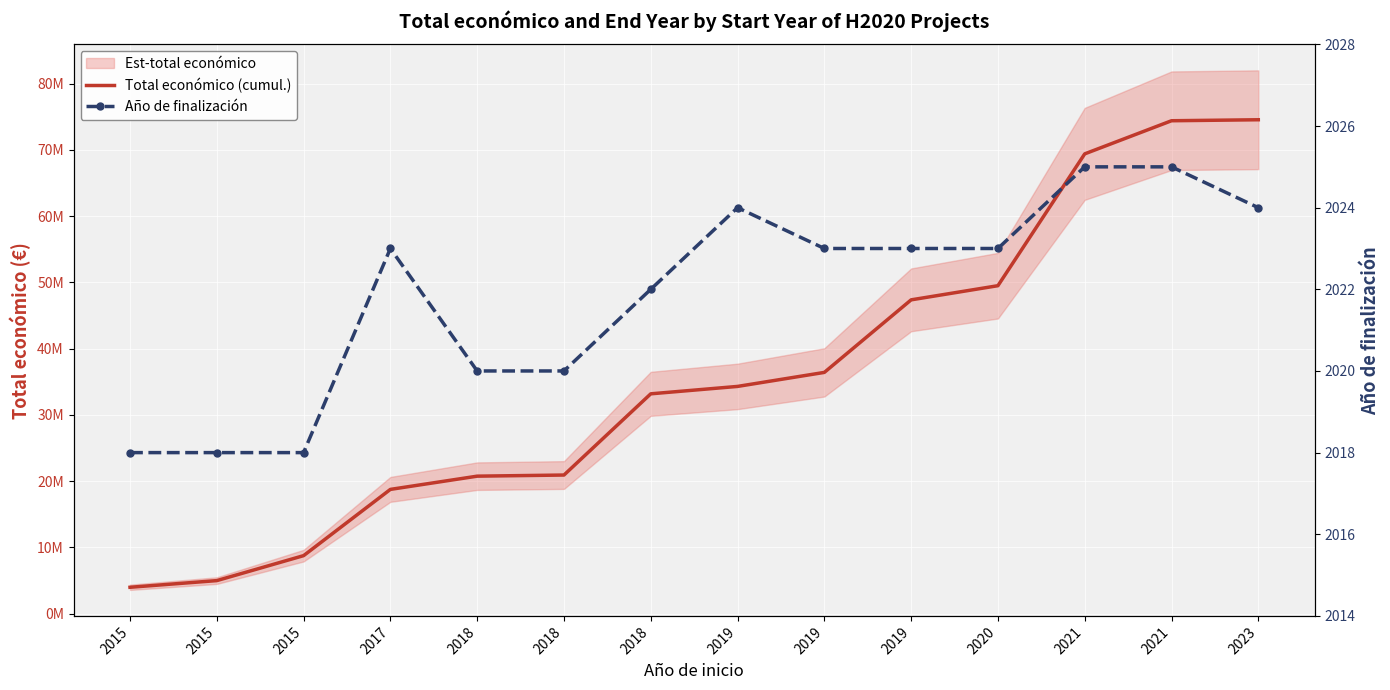

How many values in the Año de finalización series exceed 2023?

4